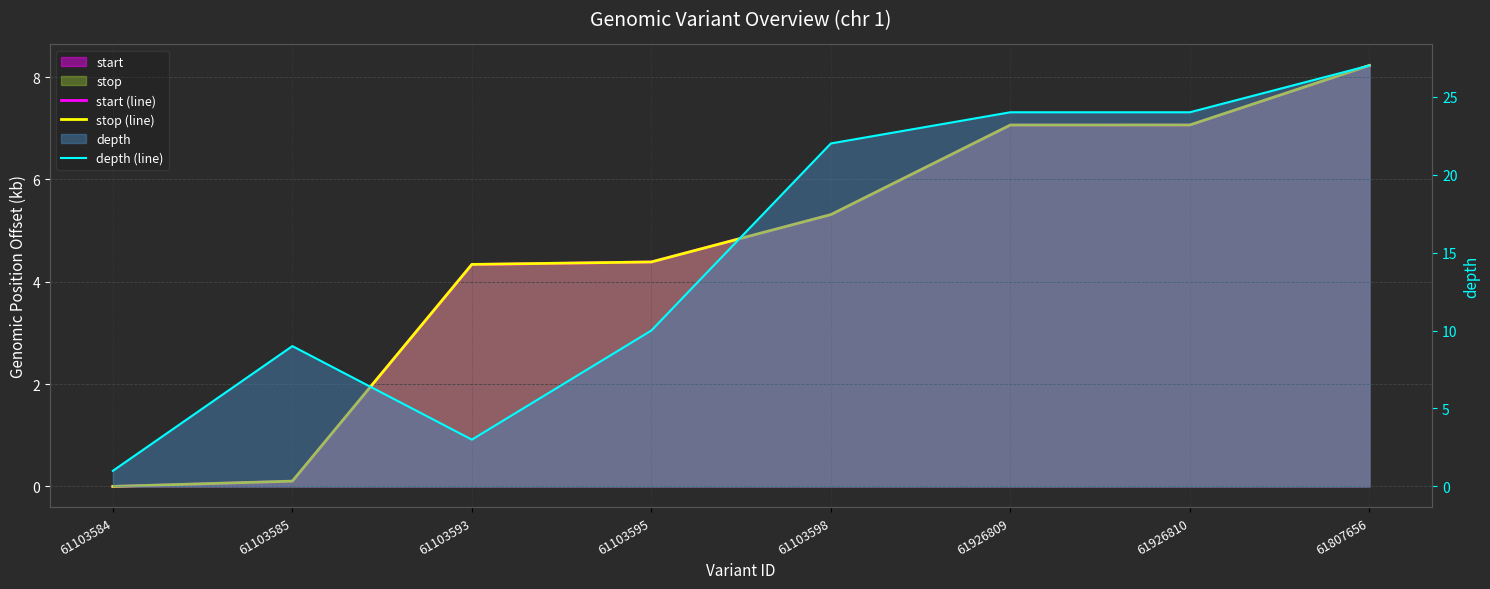

Which series has the largest range (max minus min)?

depth (line)